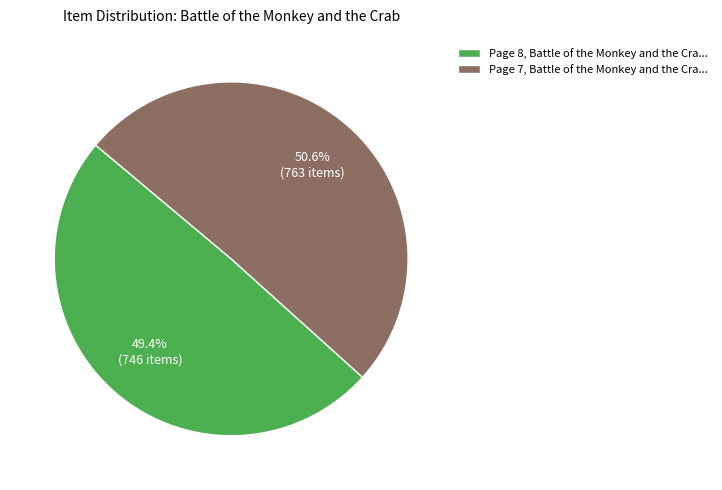

What portion of the pie excludes Page 8, Battle of the Monkey and the Cra...?

50.6%